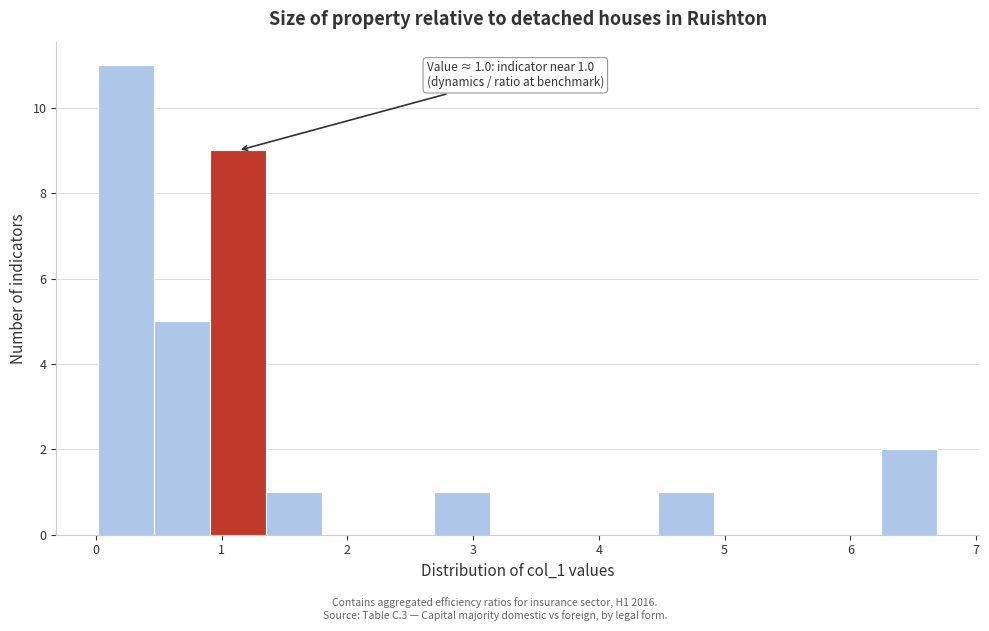

Which range on the x-axis has the tallest bar?

0.0 to 0.5